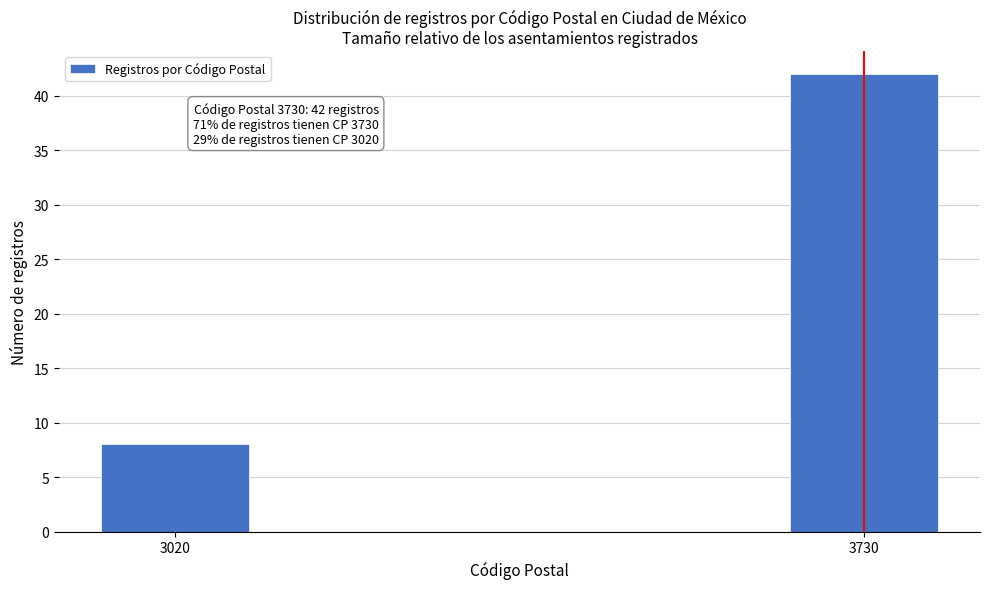

Reading right to left, extract all data points from this chart.

42	8